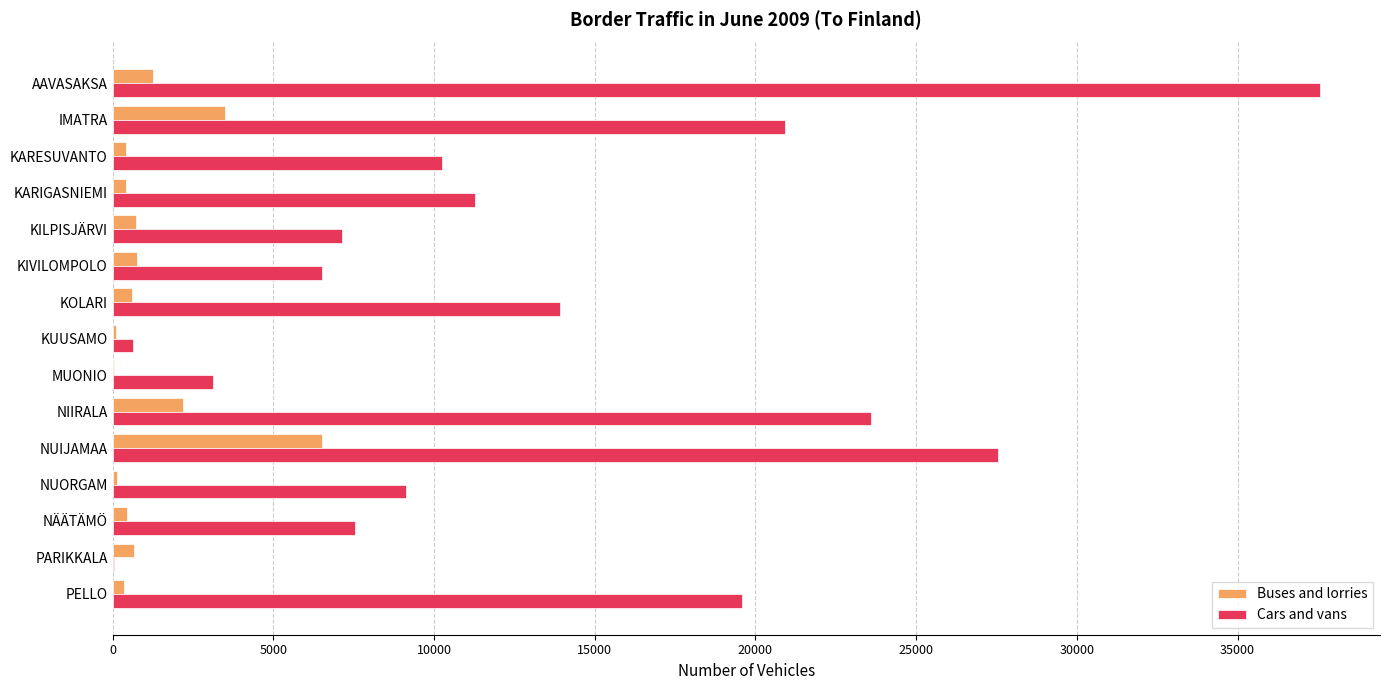

Where is Cars and vans nearest to the value 18800?

PELLO